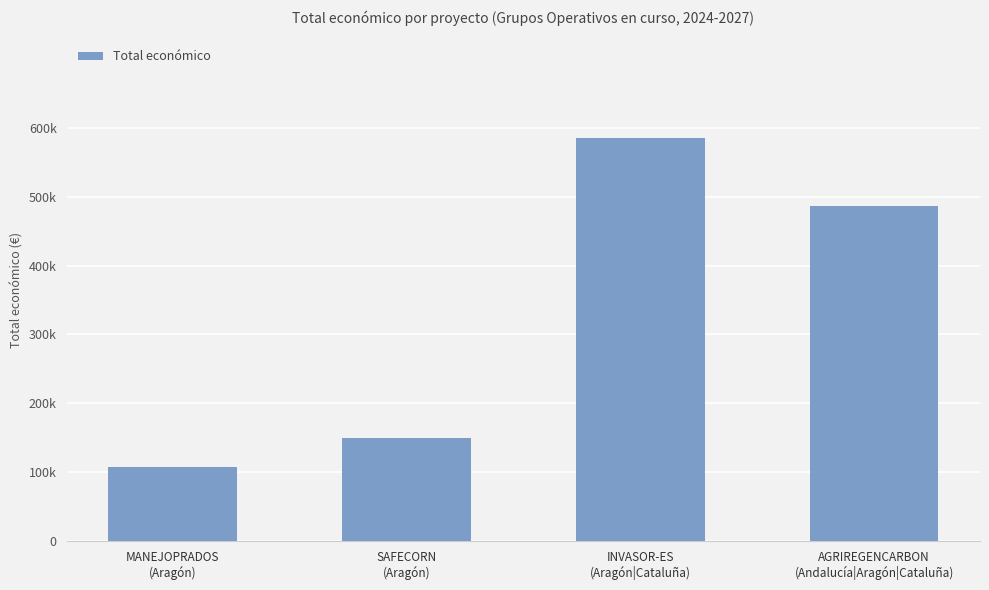

What is the ratio of the value at INVASOR-ES
(Aragón|Cataluña) to the value at MANEJOPRADOS
(Aragón)?

5.4